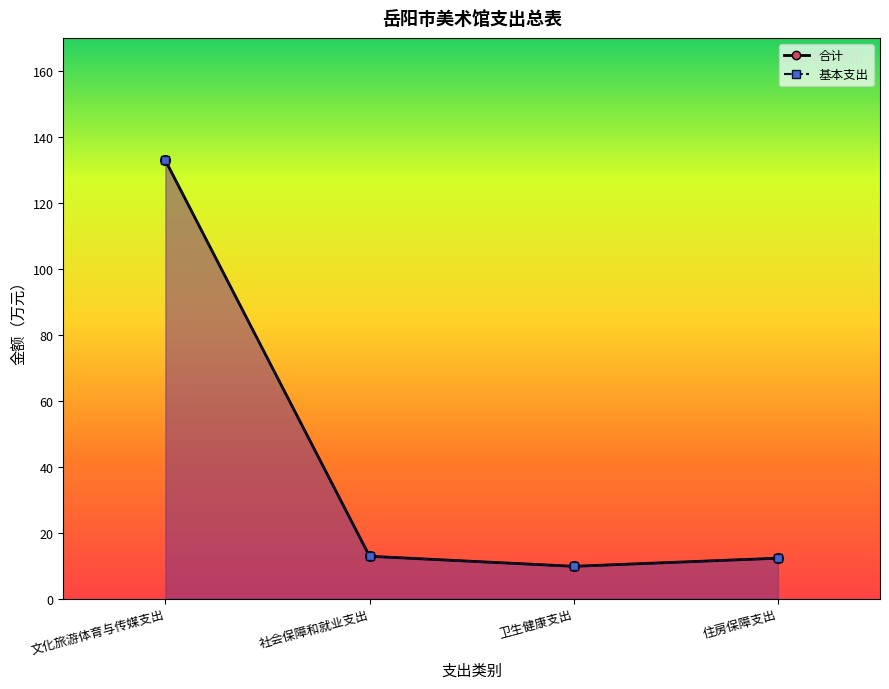

Reading left to right, transcribe all the data shown in this chart.

合计_line: 文化旅游体育与传媒支出=132.9	社会保障和就业支出=12.8	卫生健康支出=9.8	住房保障支出=12.2
基本支出_line: 文化旅游体育与传媒支出=132.9	社会保障和就业支出=12.8	卫生健康支出=9.8	住房保障支出=12.2